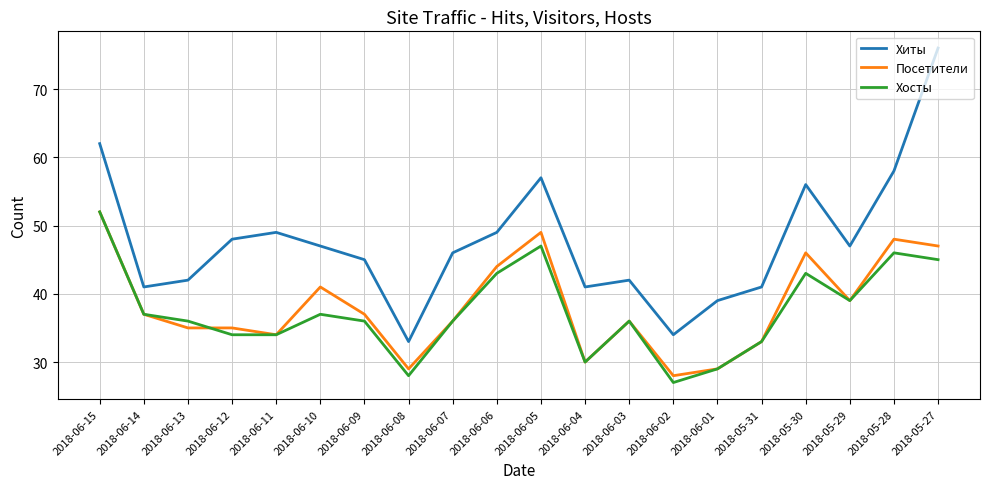

What is the difference between the second highest and minimum values in the Хиты series?

29